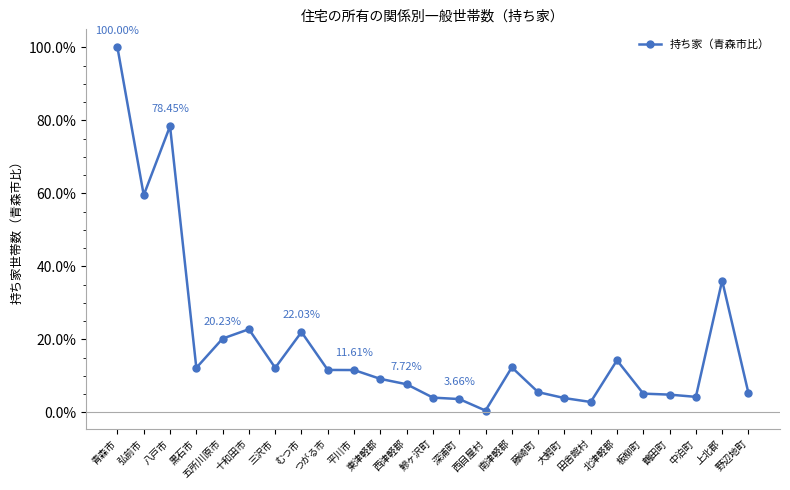

True or false: the data has more than 2 interior local peaks.

True